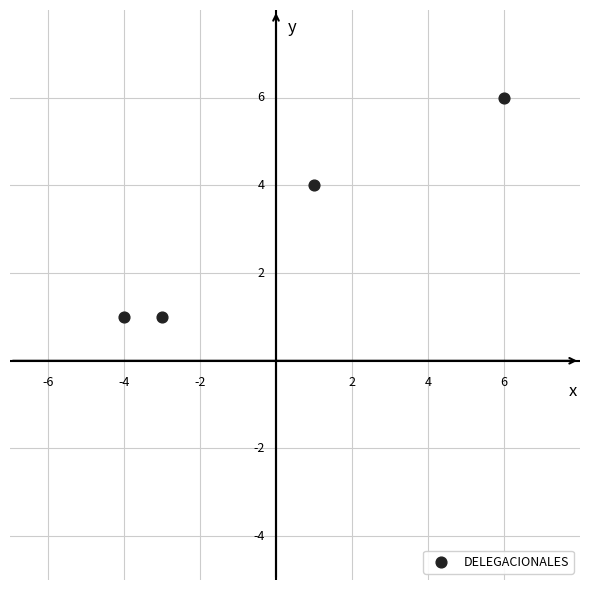

What Y value in the scatter plot is closest to 3?

4